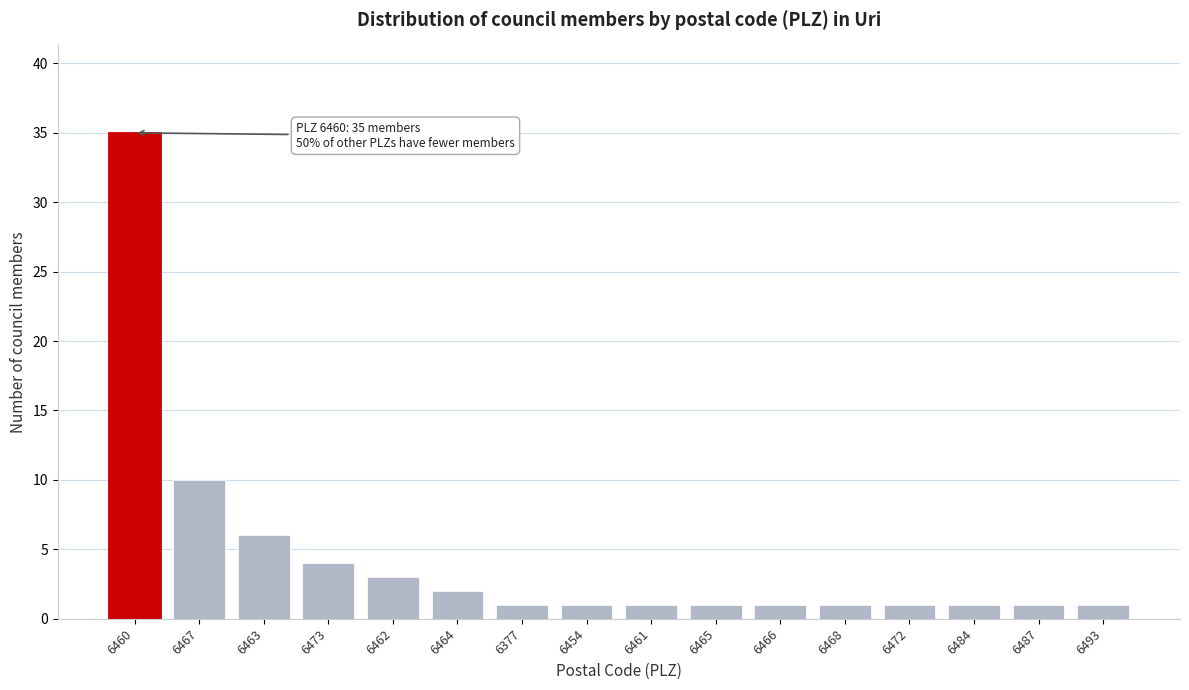

Reading left to right, extract all data points from this chart.

6460=35	6467=10	6463=6	6473=4	6462=3	6464=2	6377=1	6454=1	6461=1	6465=1	6466=1	6468=1	6472=1	6484=1	6487=1	6493=1